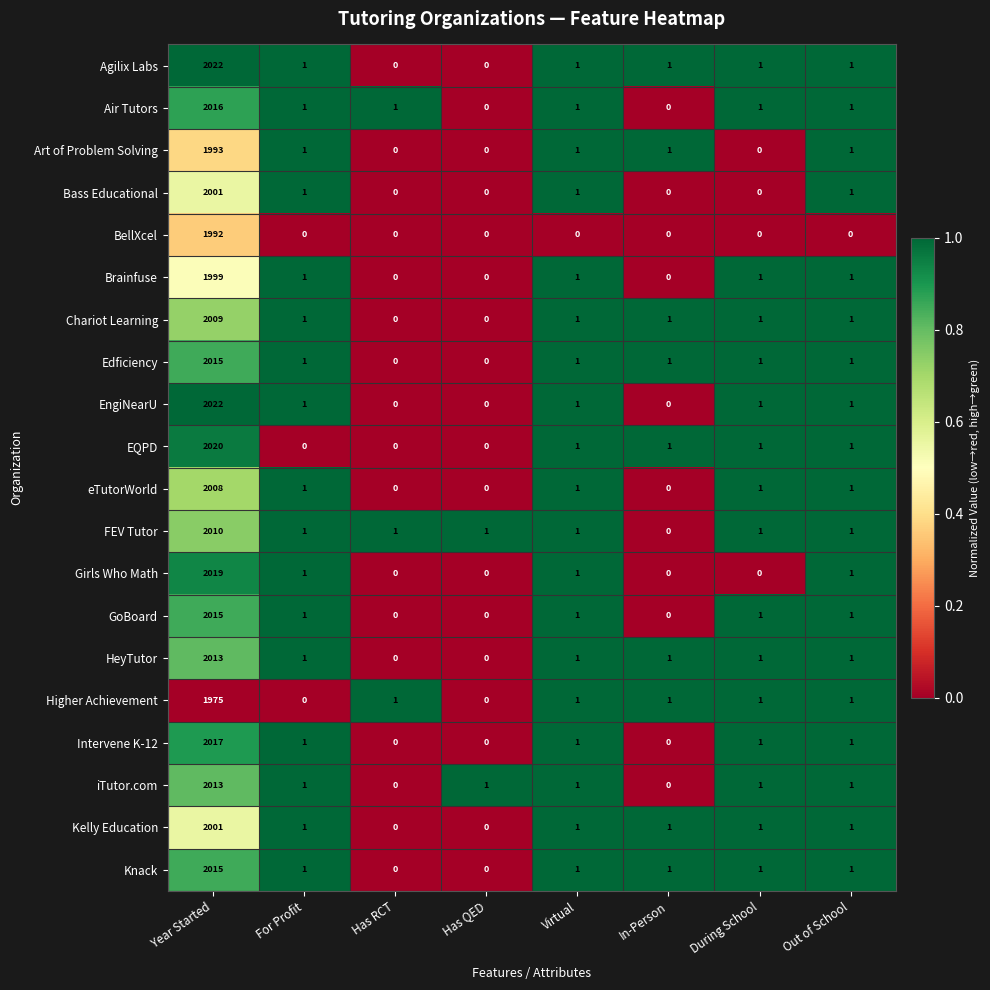

What is the average value of the Agilix Labs series?

253